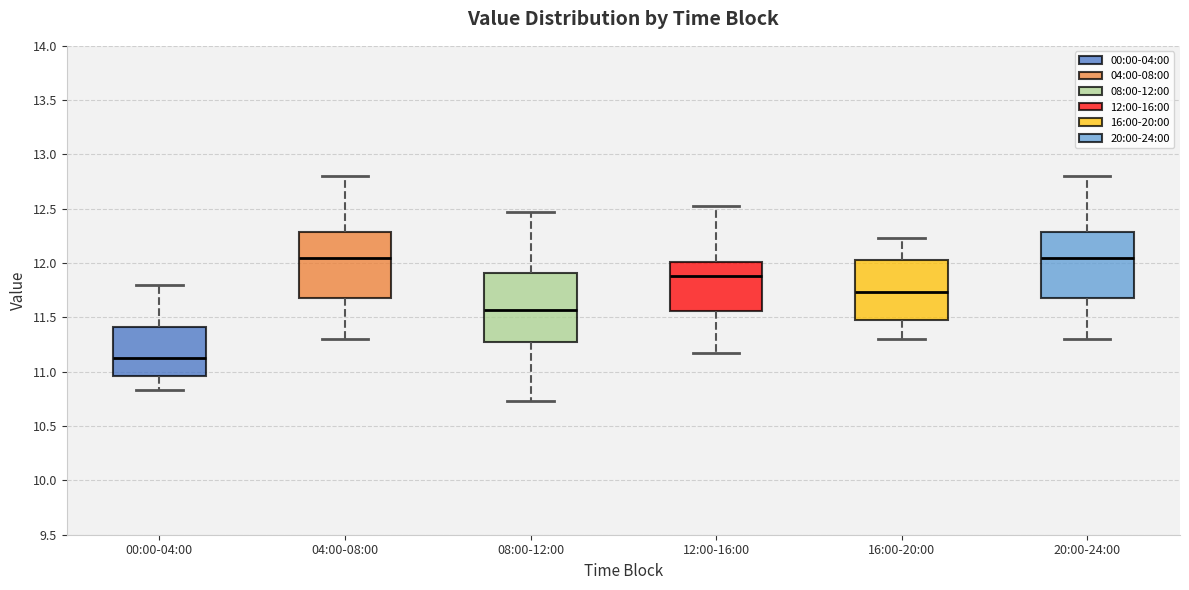

Reading left to right, transcribe this box plot: for each box, give where its median line is, the range the box spans, and where its two whiskers end, as read against the y-axis. The values are not printed on the chart, so give them approximately, as read against the axis.

00:00-04:00: median 11.15, box 10.95 to 11.40, whiskers 10.85 to 11.80
04:00-08:00: median 12.05, box 11.70 to 12.30, whiskers 11.30 to 12.80
08:00-12:00: median 11.55, box 11.25 to 11.90, whiskers 10.75 to 12.45
12:00-16:00: median 11.90, box 11.55 to 12.00, whiskers 11.15 to 12.55
16:00-20:00: median 11.75, box 11.50 to 12.05, whiskers 11.30 to 12.25
20:00-24:00: median 12.05, box 11.70 to 12.30, whiskers 11.30 to 12.80